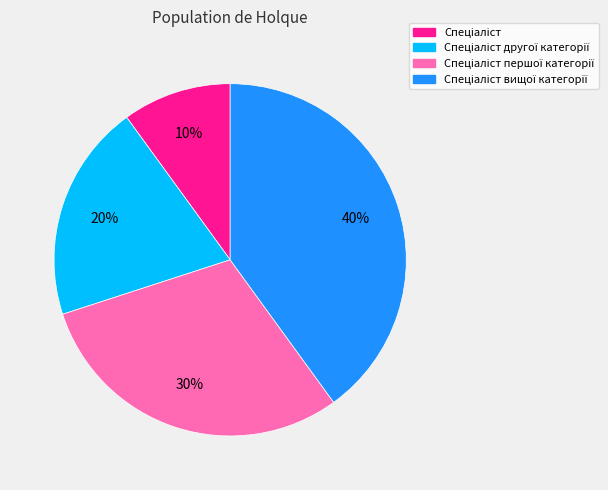

Does any single category account for the majority?

No